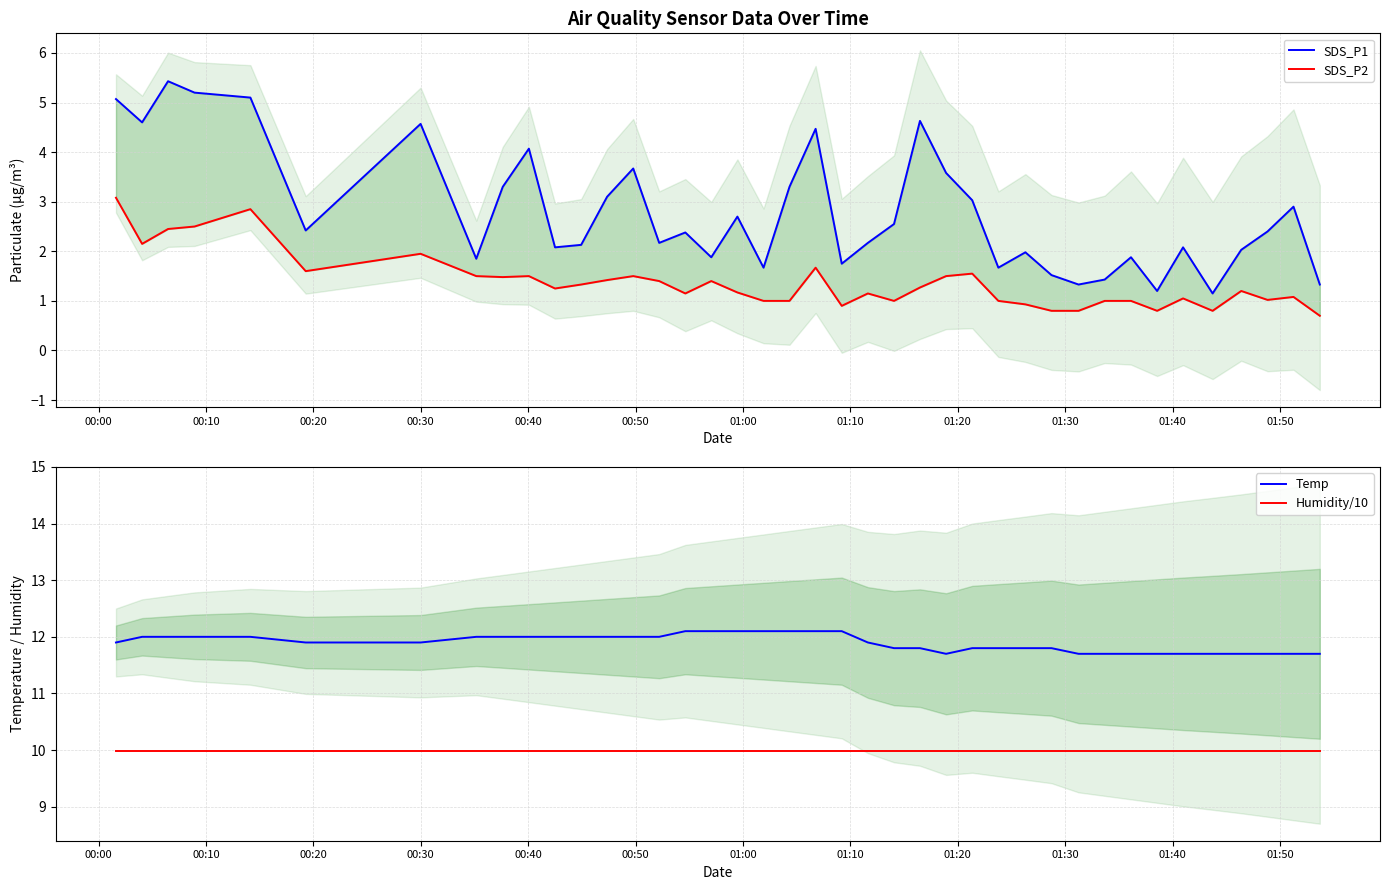

At how many categories does at least one series exceed 2?

40